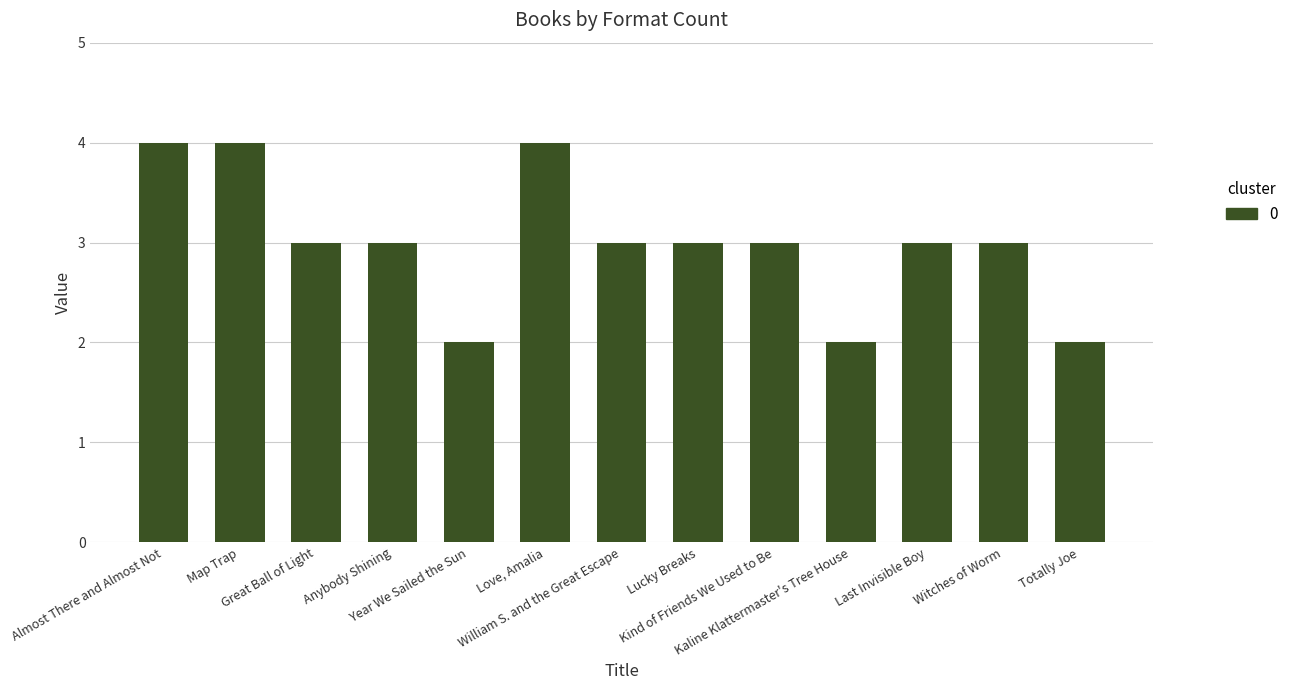

What position from the left is Kaline Klattermaster's Tree House?

10